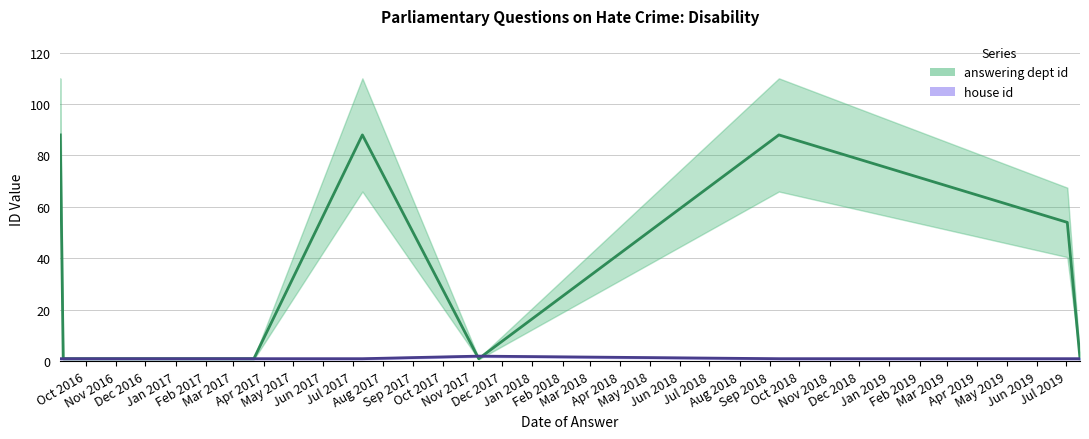

The answering dept id series shows 2 at 2017-11-07. True or false?

False